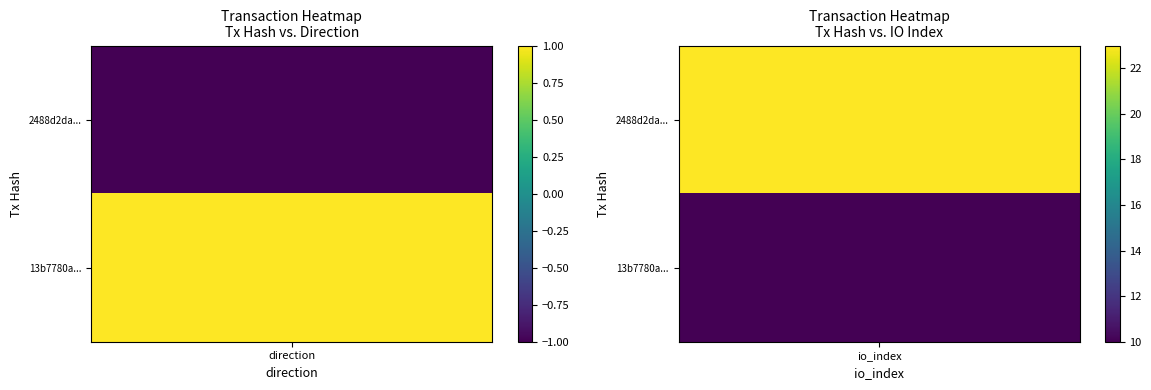

How many series are shown in this chart?

2